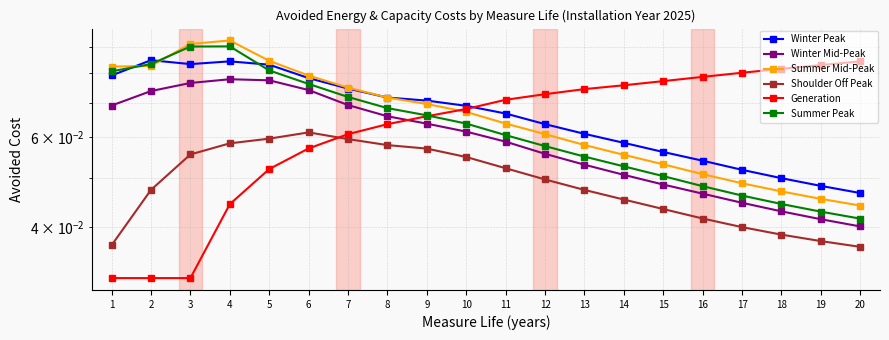

How many categories are shown in the chart?

20